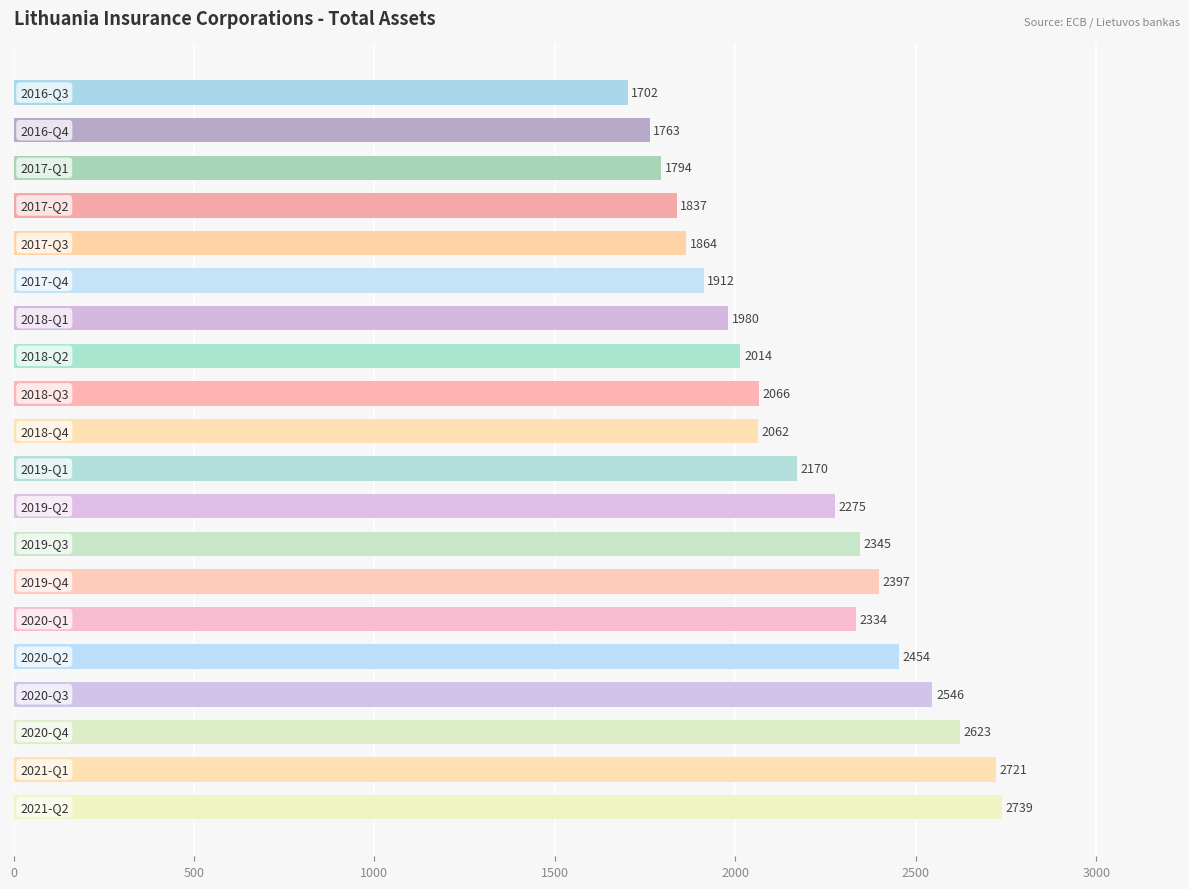

What is the minimum value shown in the chart?

1702